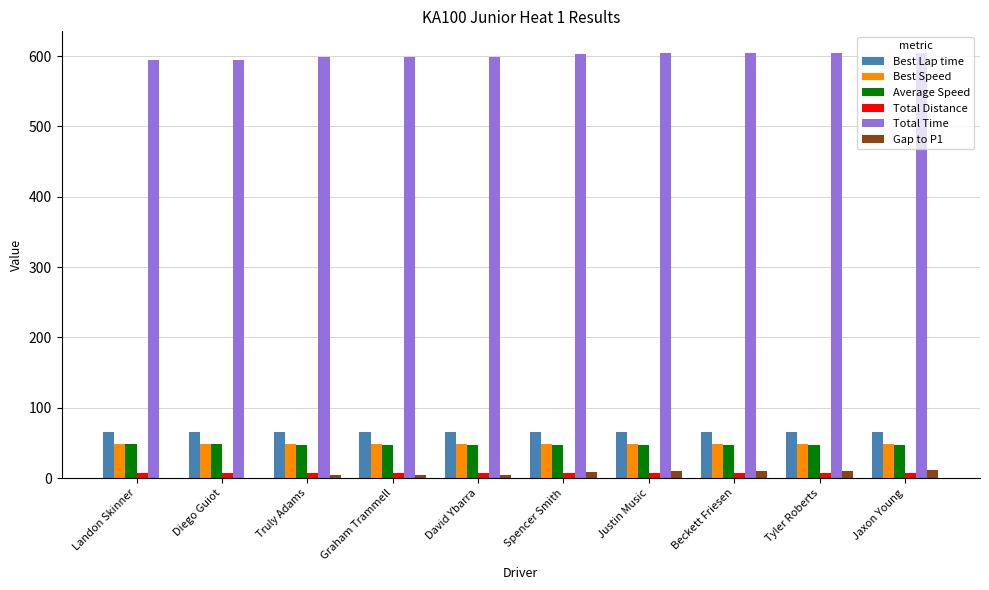

True or false: Total Time has a value of 797.5 at Tyler Roberts.

False